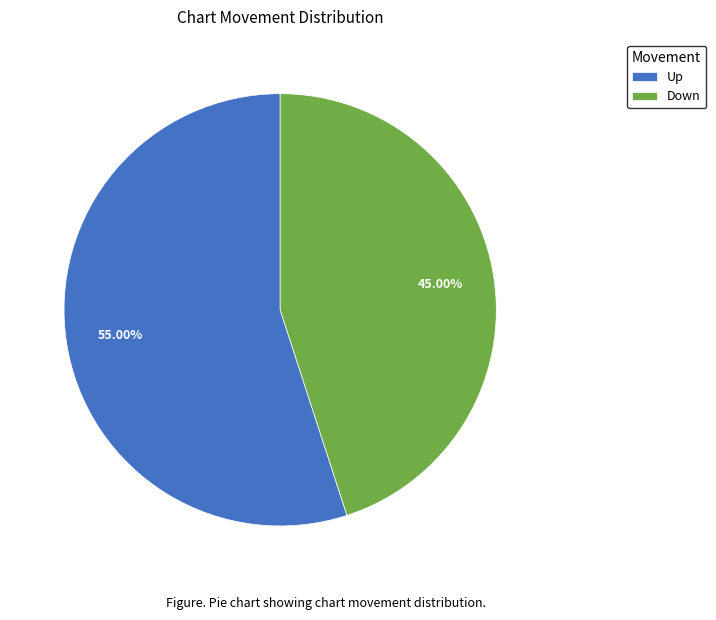

How much of the chart is everything except Down?

55.0%